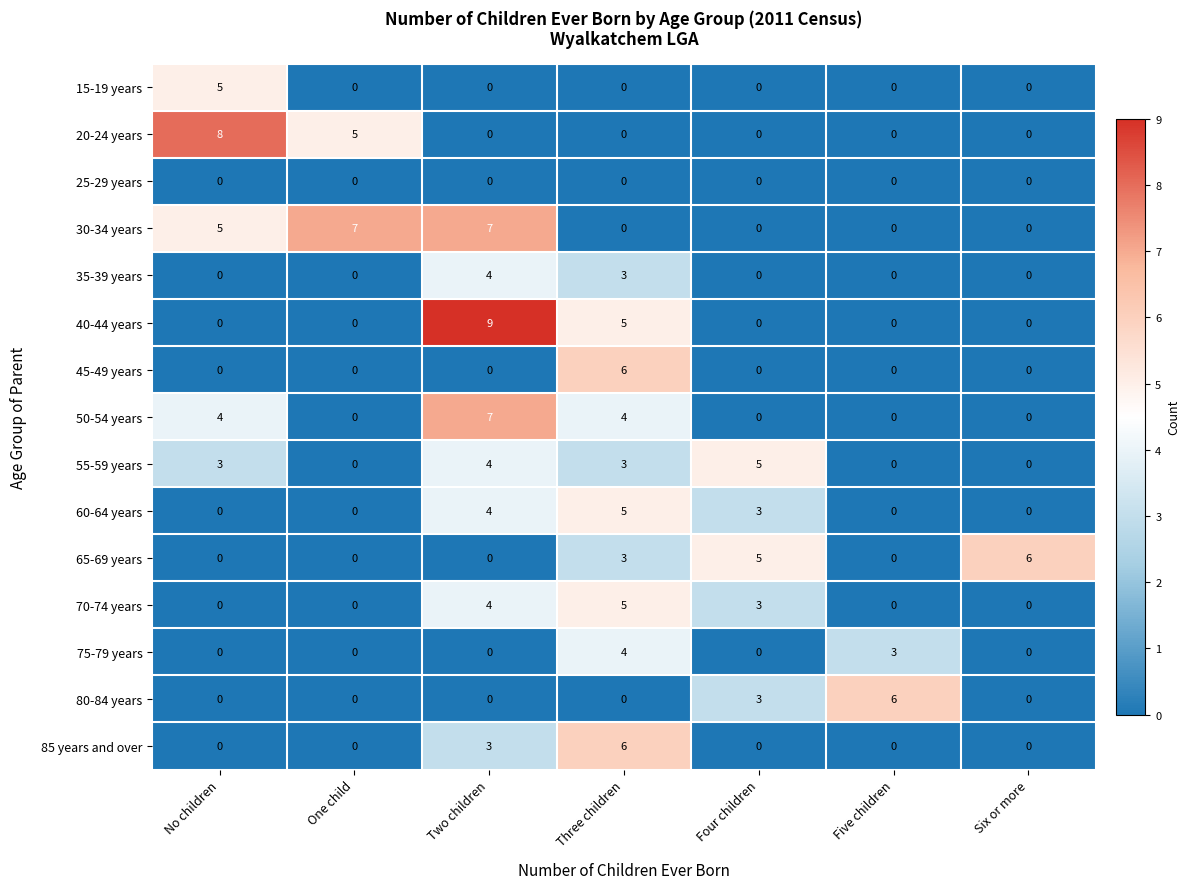

Is it true that 40-44 years equals -4 at One child?

False